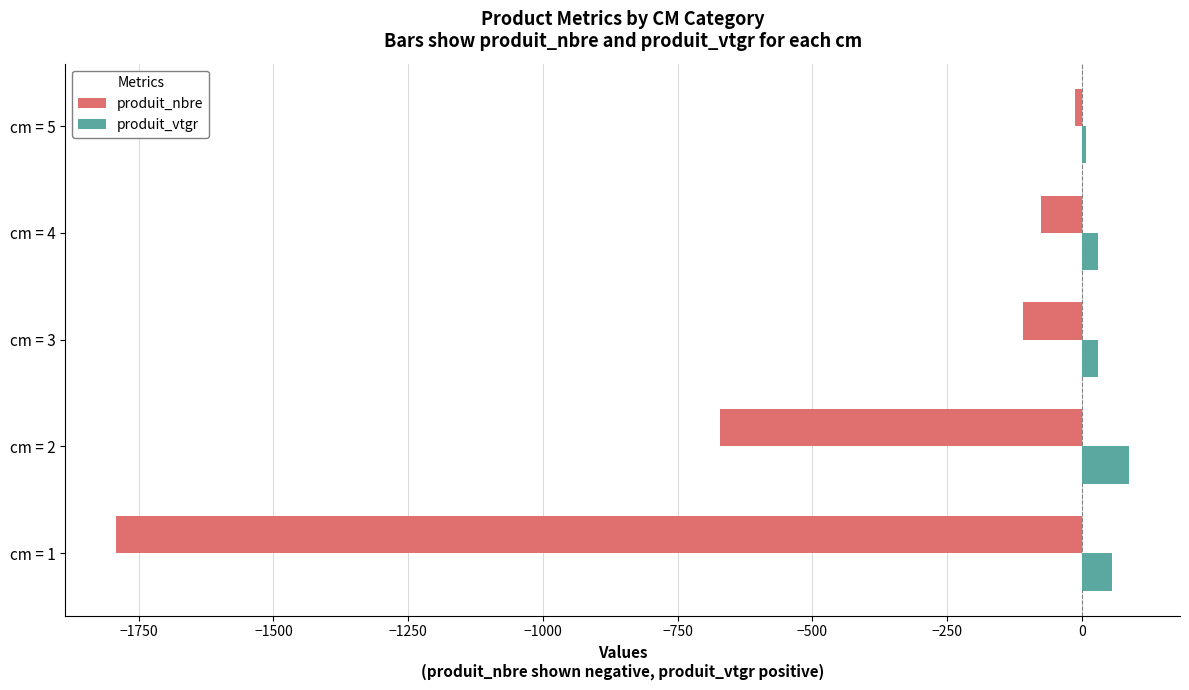

Which series has the largest total across all categories?

produit_vtgr